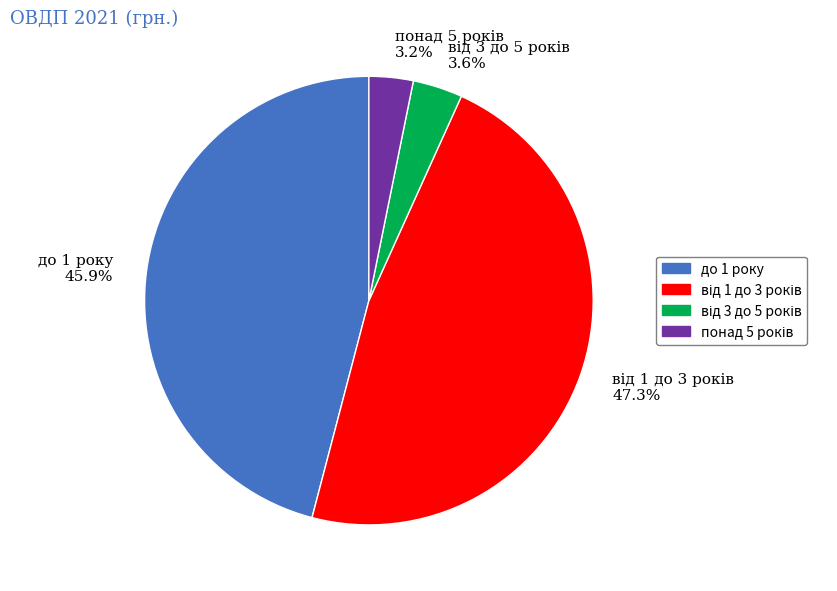

How many slices are in this pie chart?

4